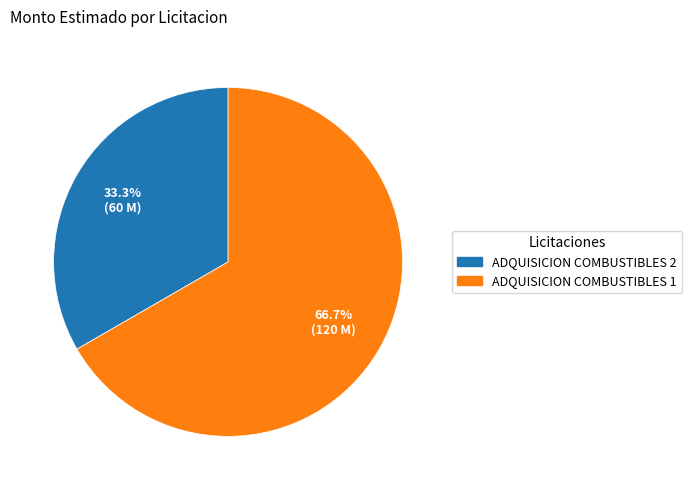

What is the smallest slice in the pie chart?

ADQUISICION COMBUSTIBLES 2